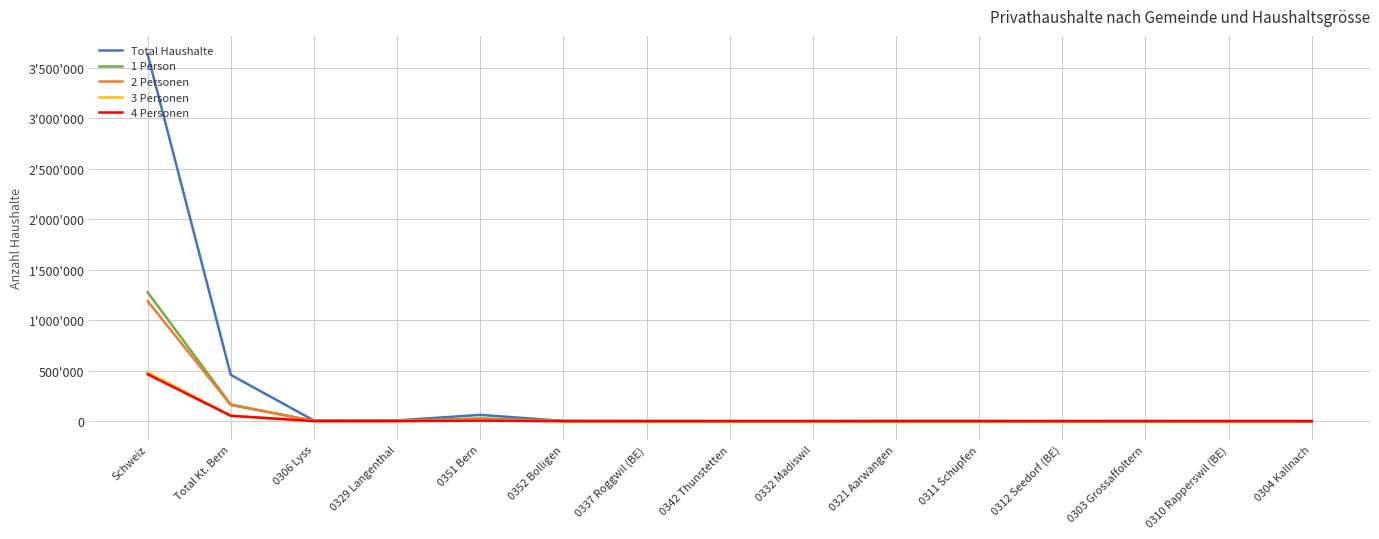

Does the chart have visible grid lines?

Yes